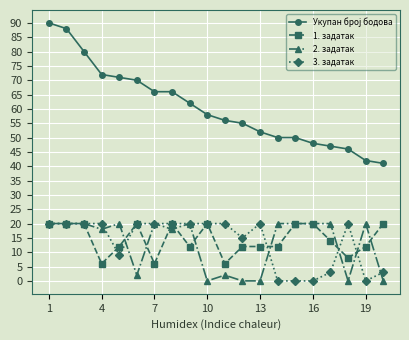

True or false: 2. задатак and 3. задатак intersect in this chart.

True